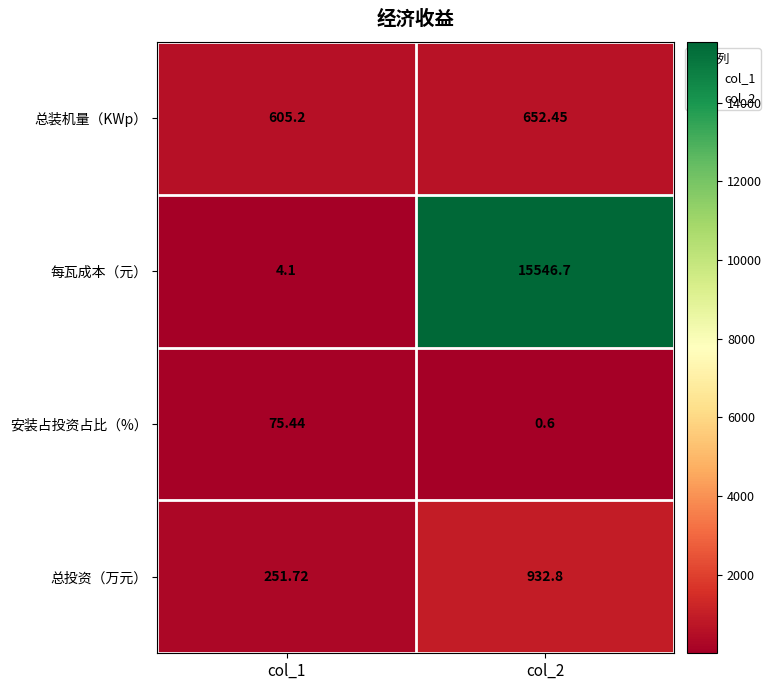

List the series in order of their peak value, lowest first.

安装占投资占比（%）, 总装机量（KWp）, 总投资（万元）, 每瓦成本（元）